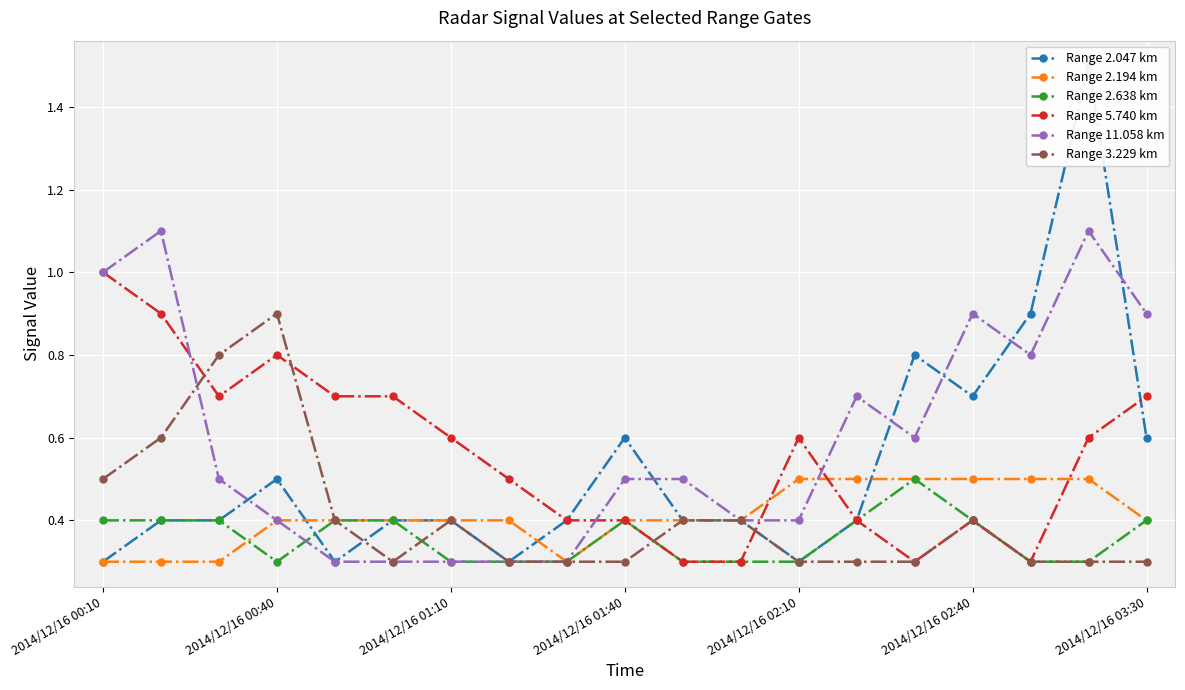

Is it true that Range 11.058 km equals 0.3 at 2014/12/16 01:10?

True